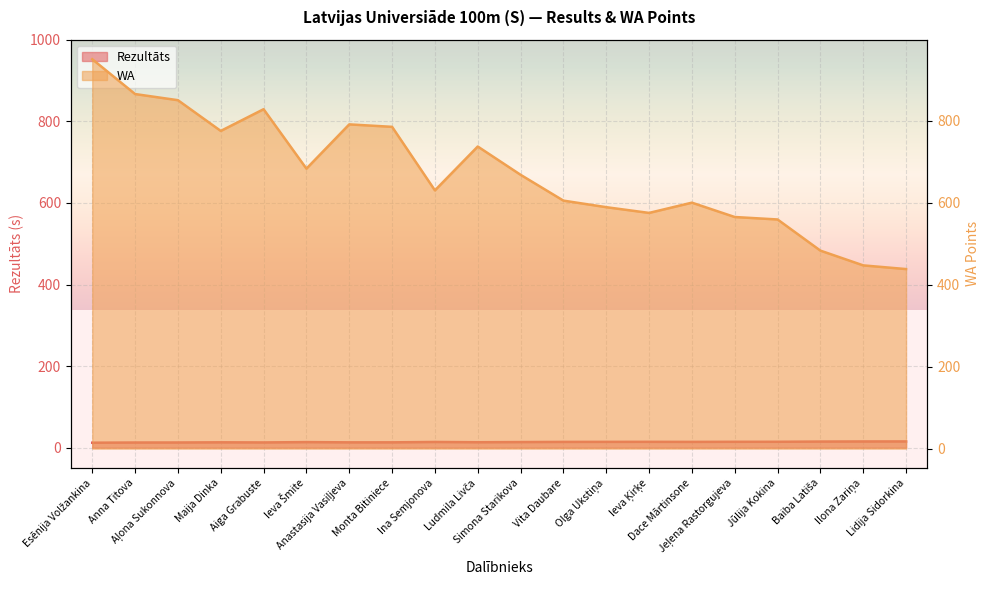

At which category does WA reach its first local peak?

Aiga Grabuste